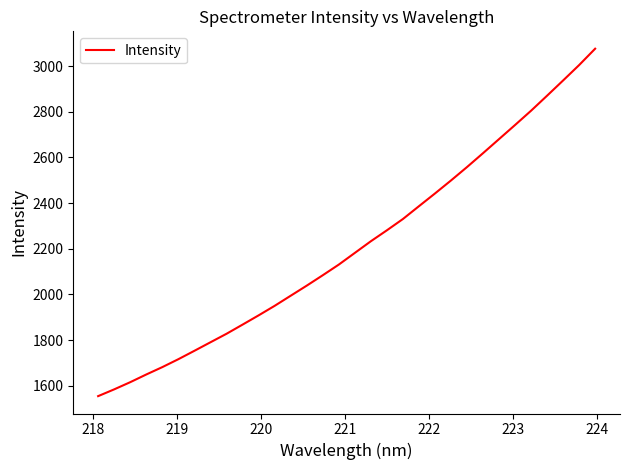

What is the minimum value shown in the chart?

1554.4